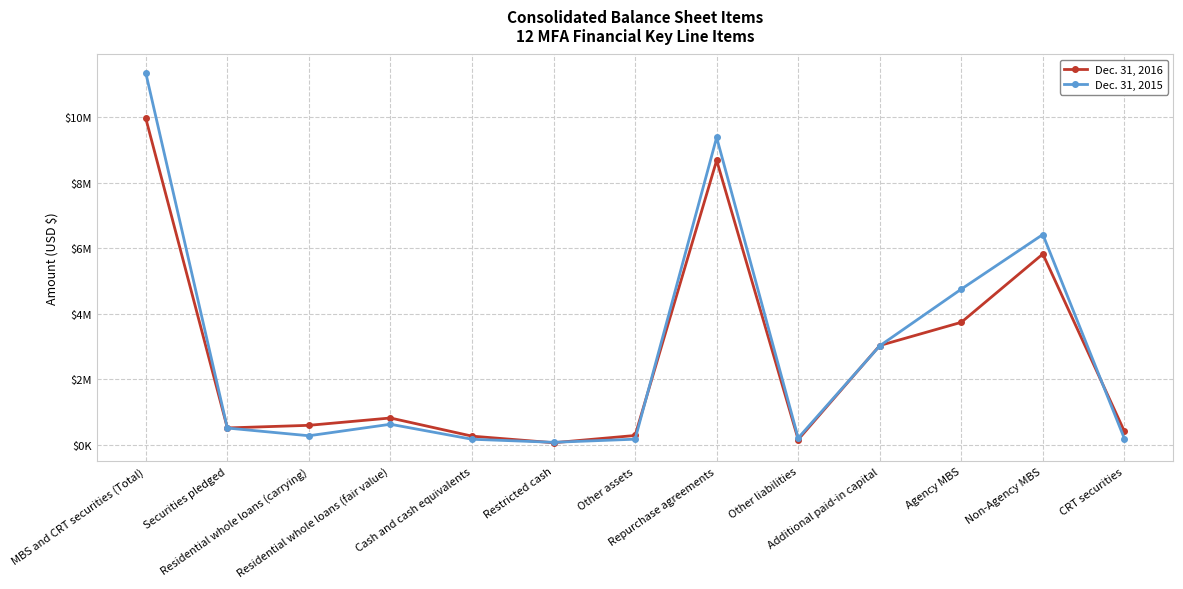

What value does the Dec. 31, 2016 series have at CRT securities, to the nearest 100?

404800